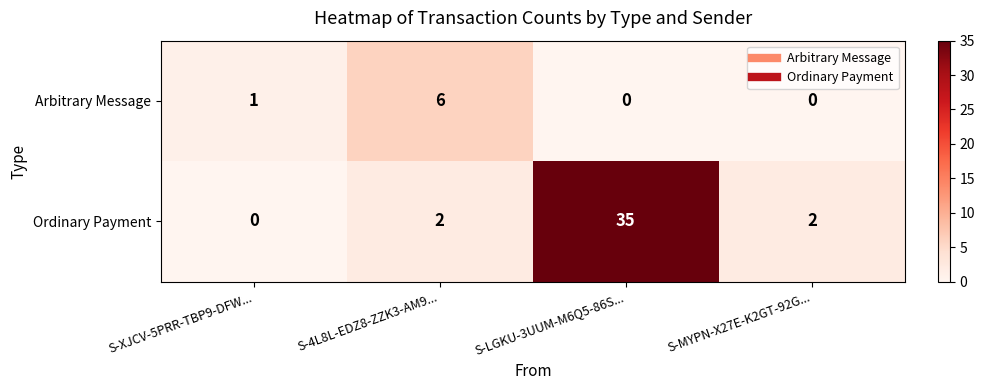

What is the sum of all Arbitrary Message values?

7